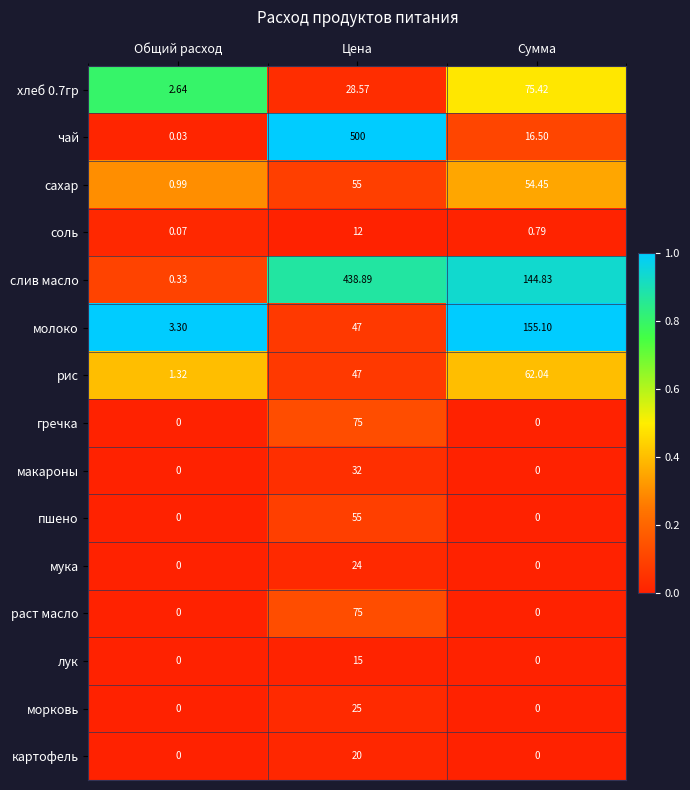

Which series has the largest range (max minus min)?

чай